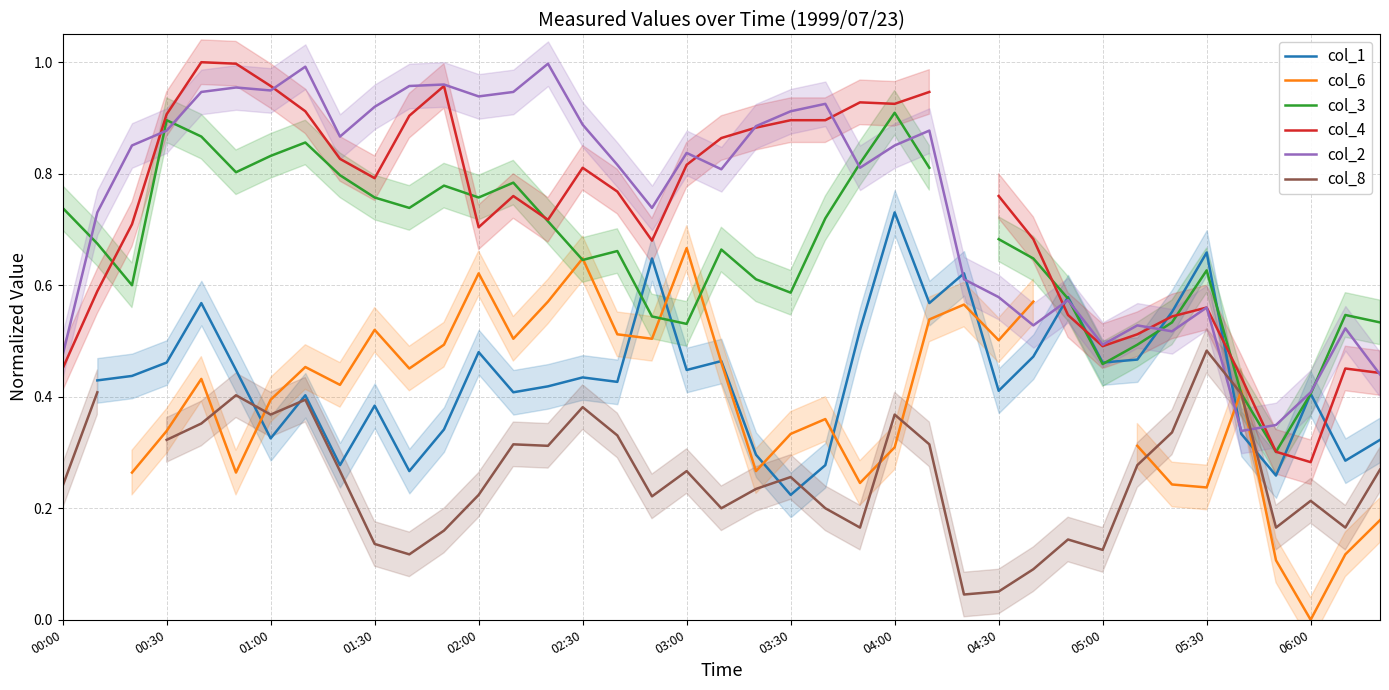

The value of col_8 at 20 is 0.2. True or false?

True